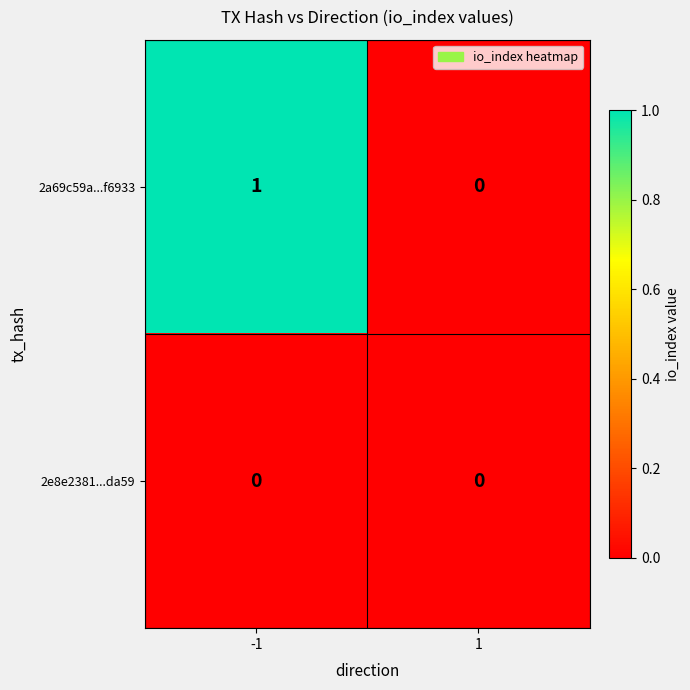

Which series has the widest spread of values?

2a69c59a...f6933